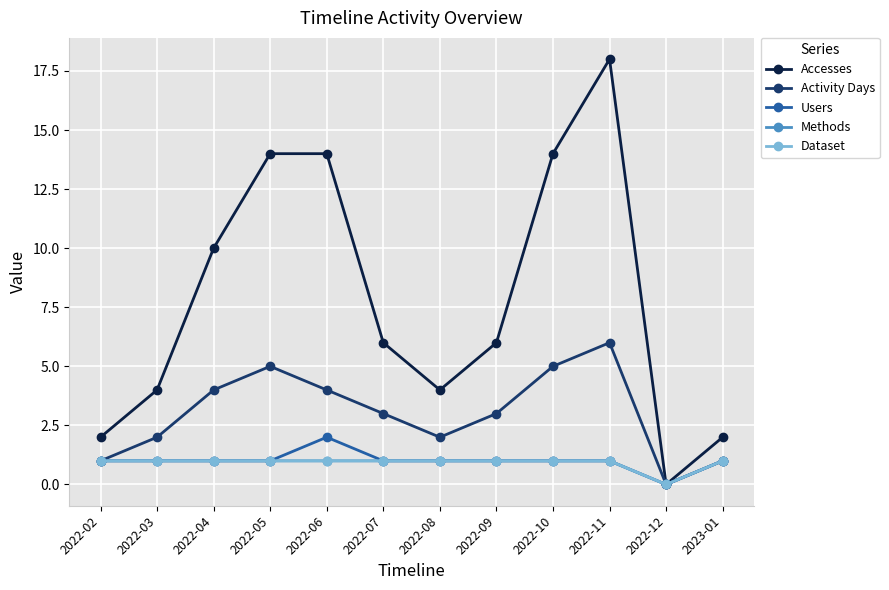

Does the chart have visible grid lines?

Yes